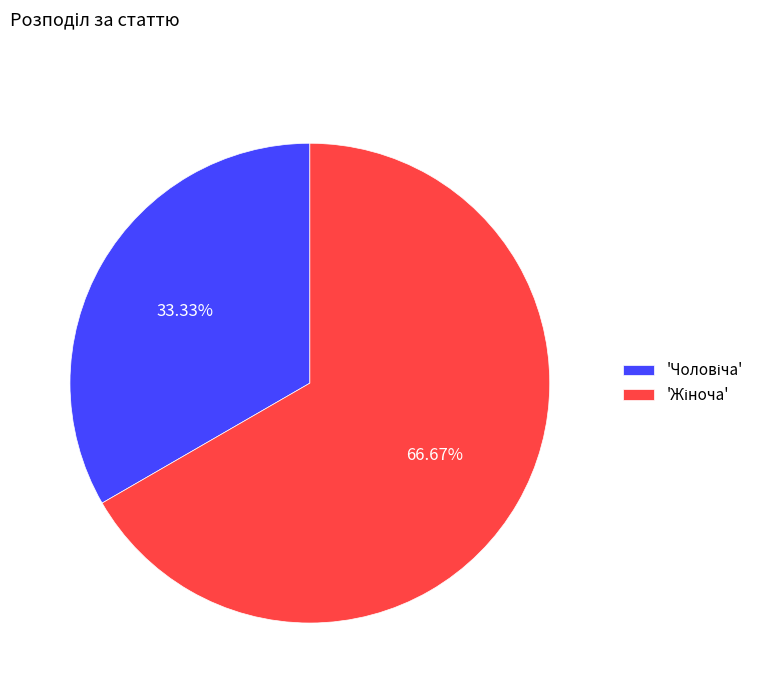

Is there any slice that represents more than half of the pie?

Yes